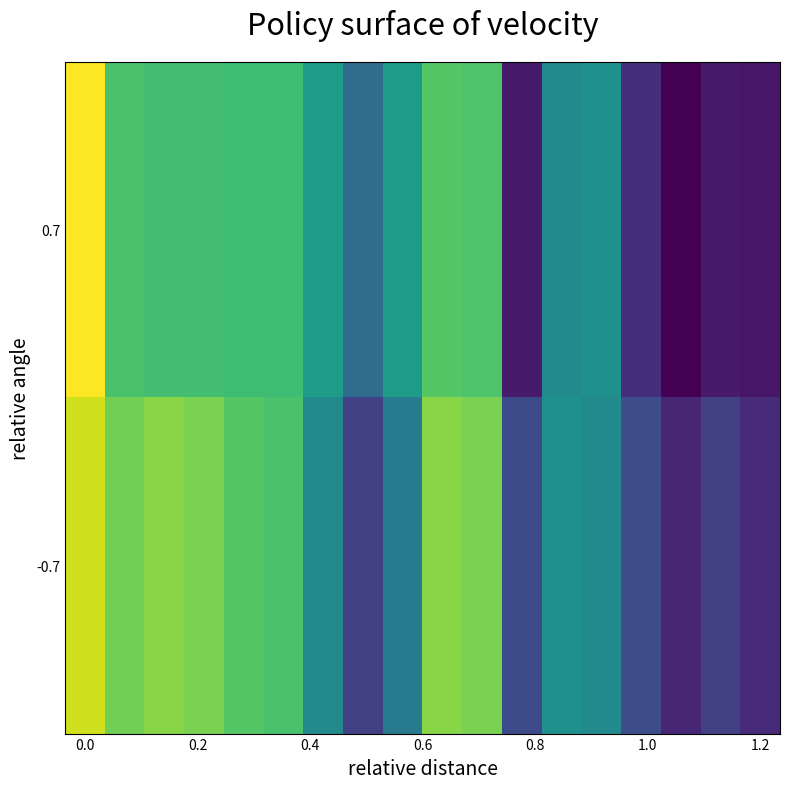

Rank the series by their average value, from highest to lowest.

-0.7, 0.7